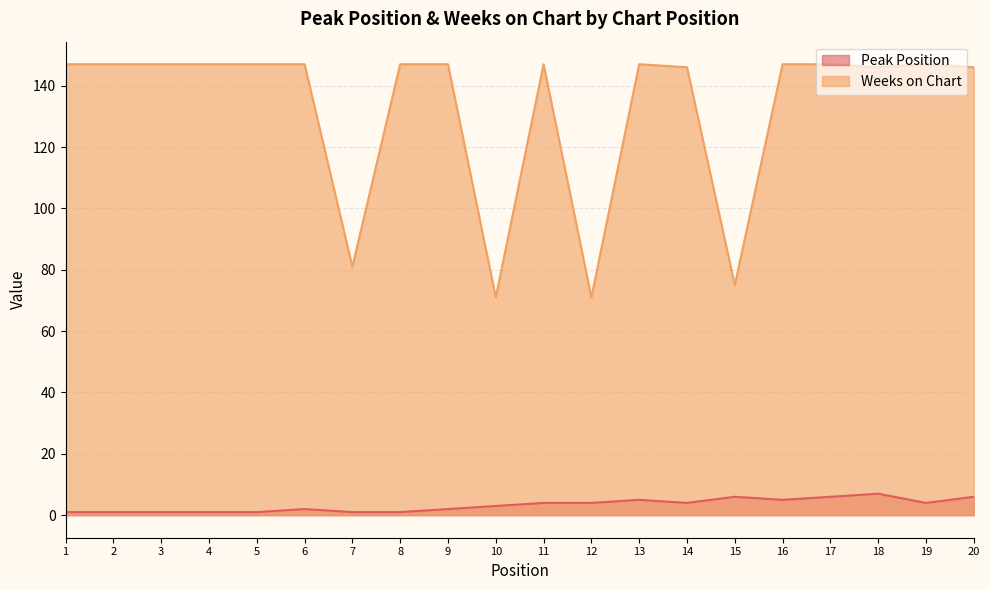

The value of Peak Position at 13 is 2. True or false?

False